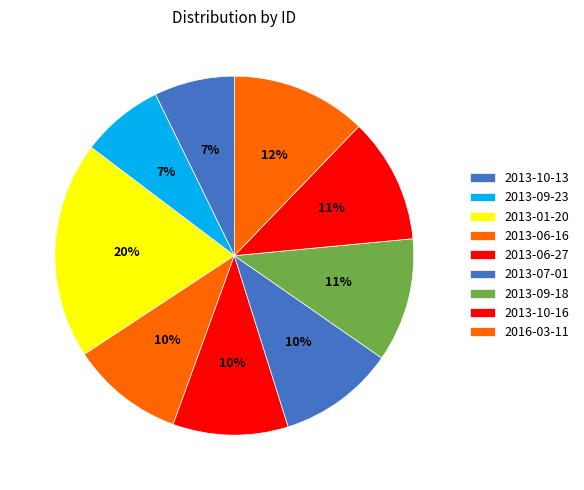

How many segments does this pie chart have?

9